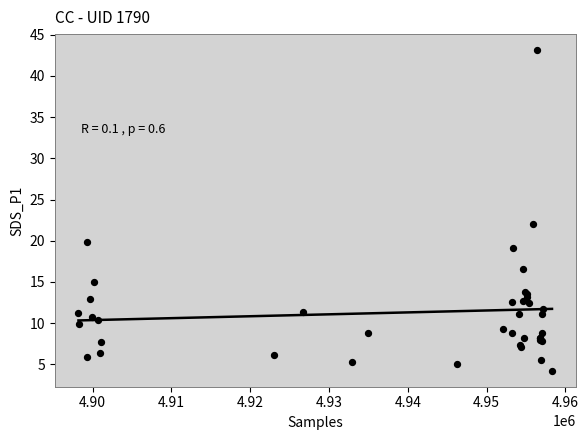

What Y value in the scatter plot is closest to 23?

22.1